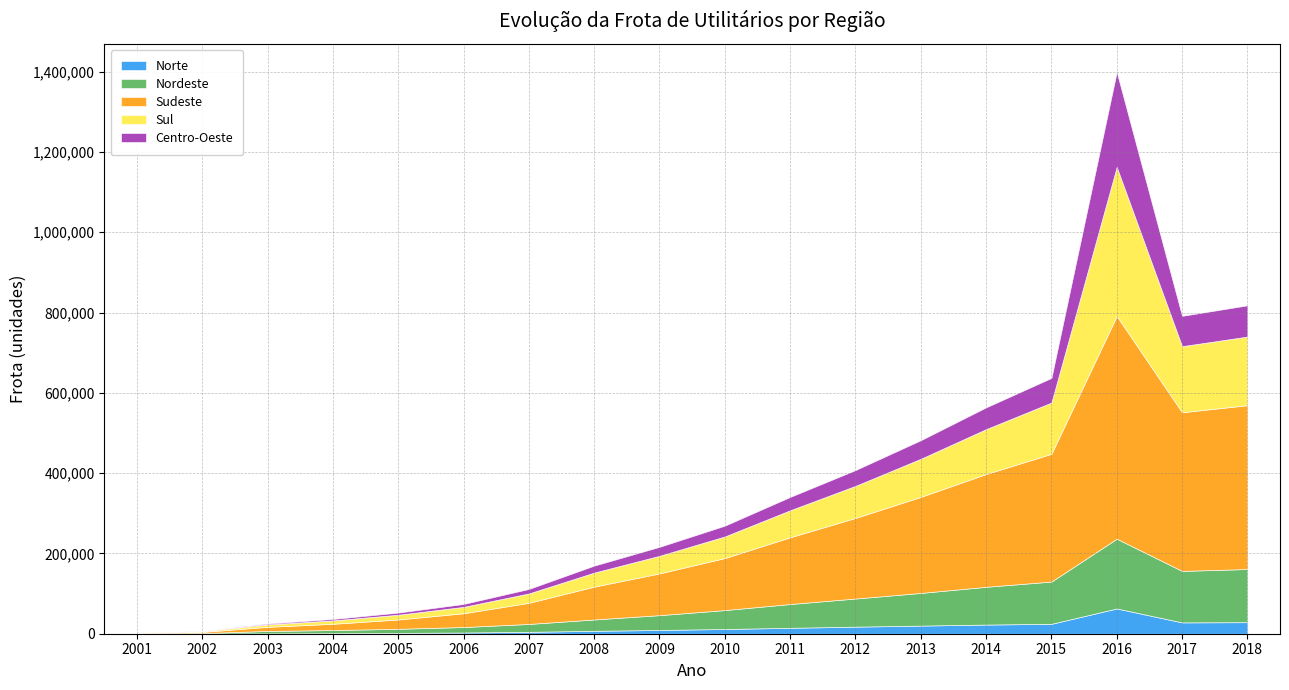

At which category does Sul reach its first local valley?

2017